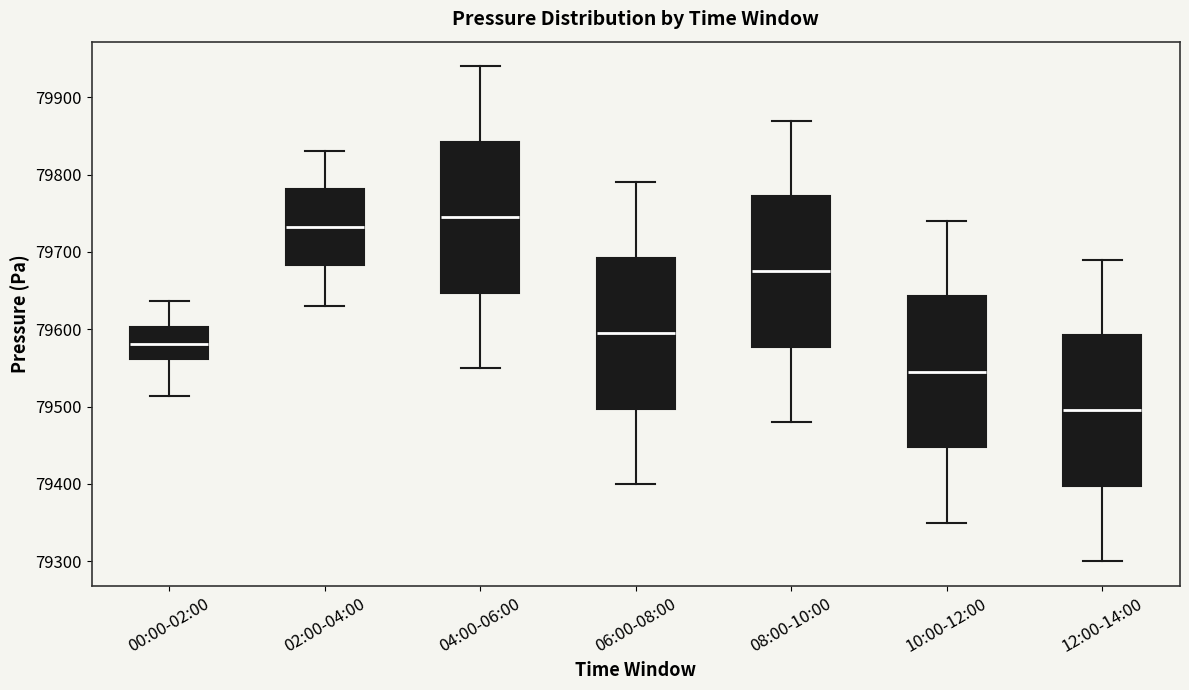

Where is the lower edge of the box for 12:00-14:00 on the y-axis? The values are not printed on the chart, so give them approximately, as read against the axis.

79400